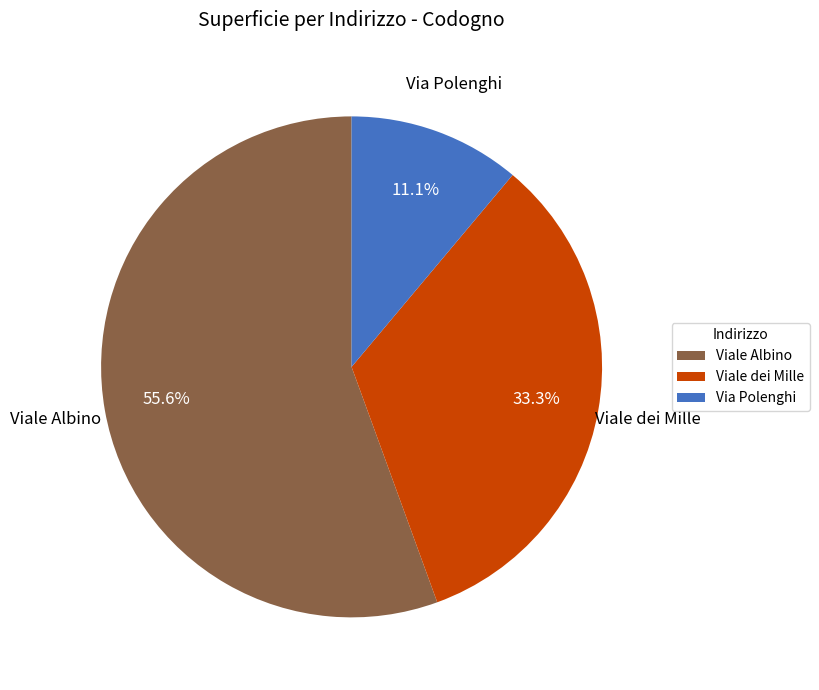

What percentage is NOT represented by Viale Albino?

44.4%